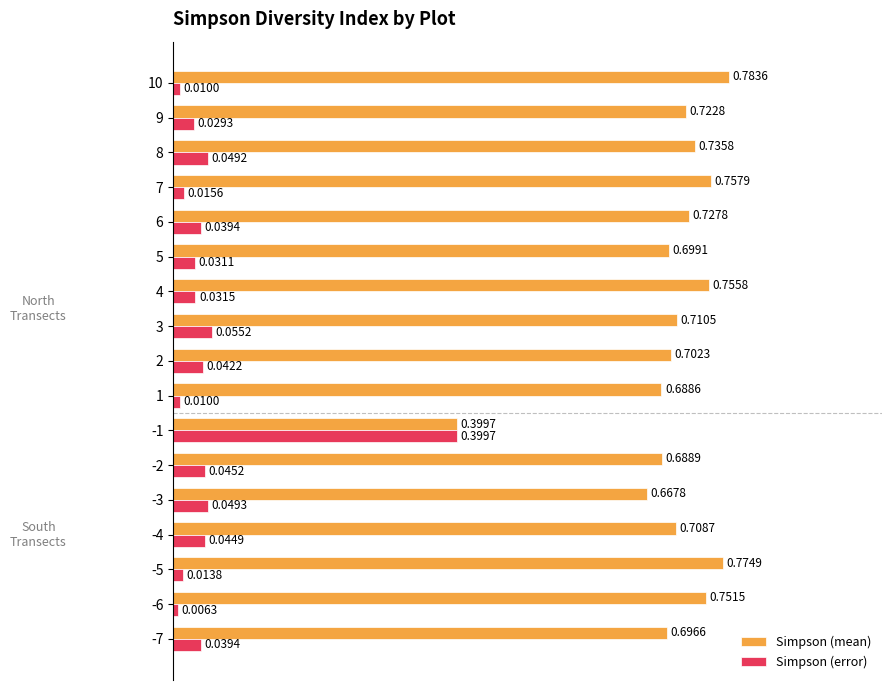

Rank the series at 3 from highest to lowest value.

Simpson (mean), Simpson (error)